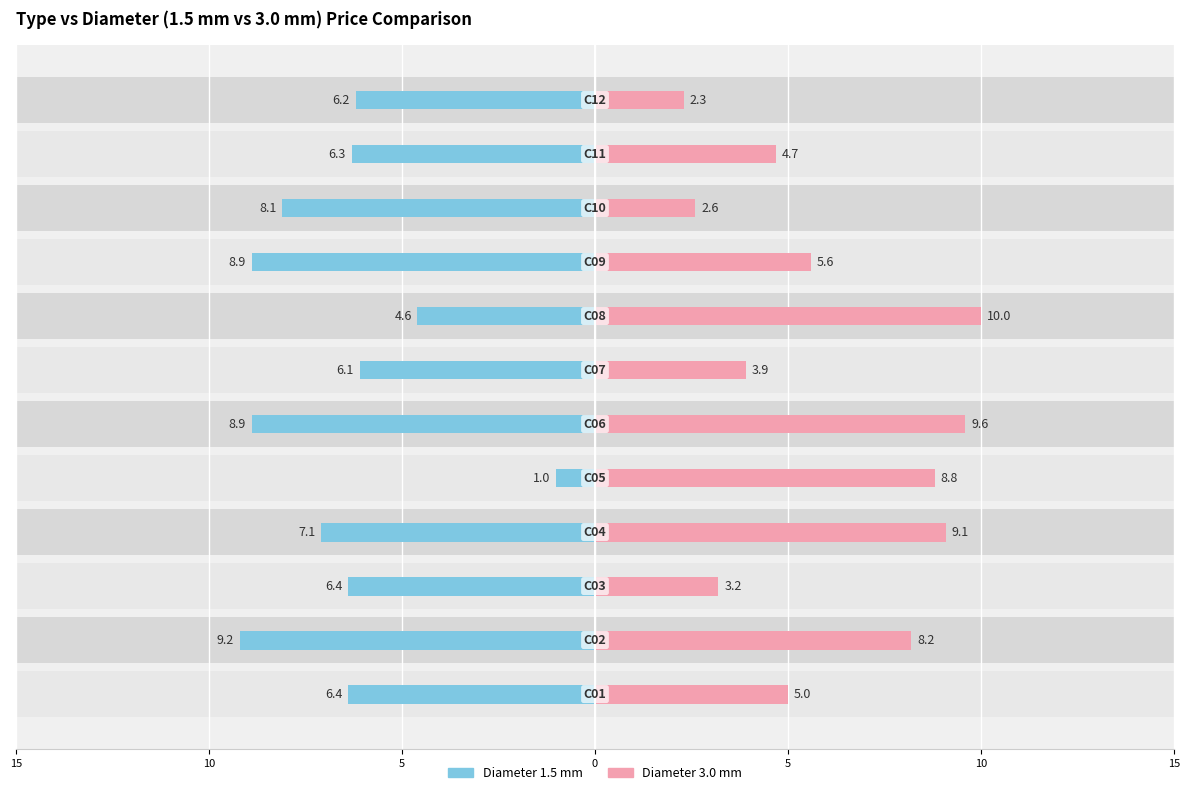

How many data points in diameter 1.5 mm are less than 6?

2